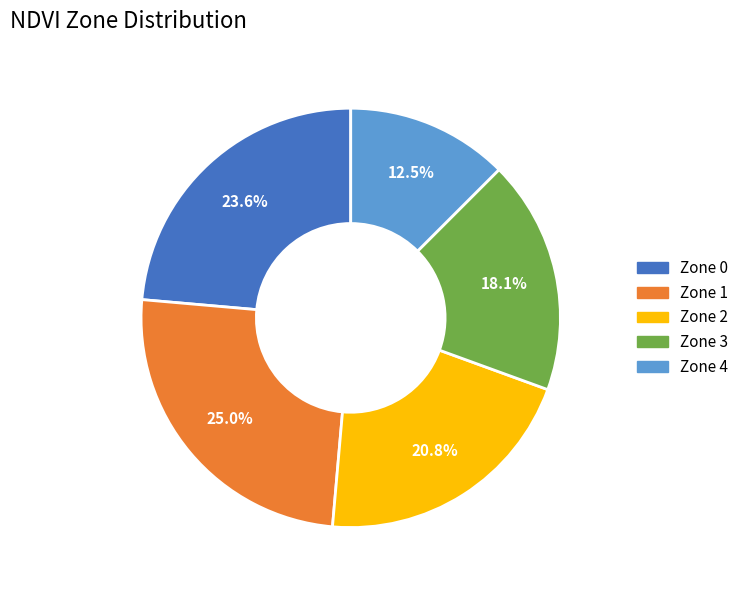

To the nearest percent, what portion does Zone 0 represent?

24%